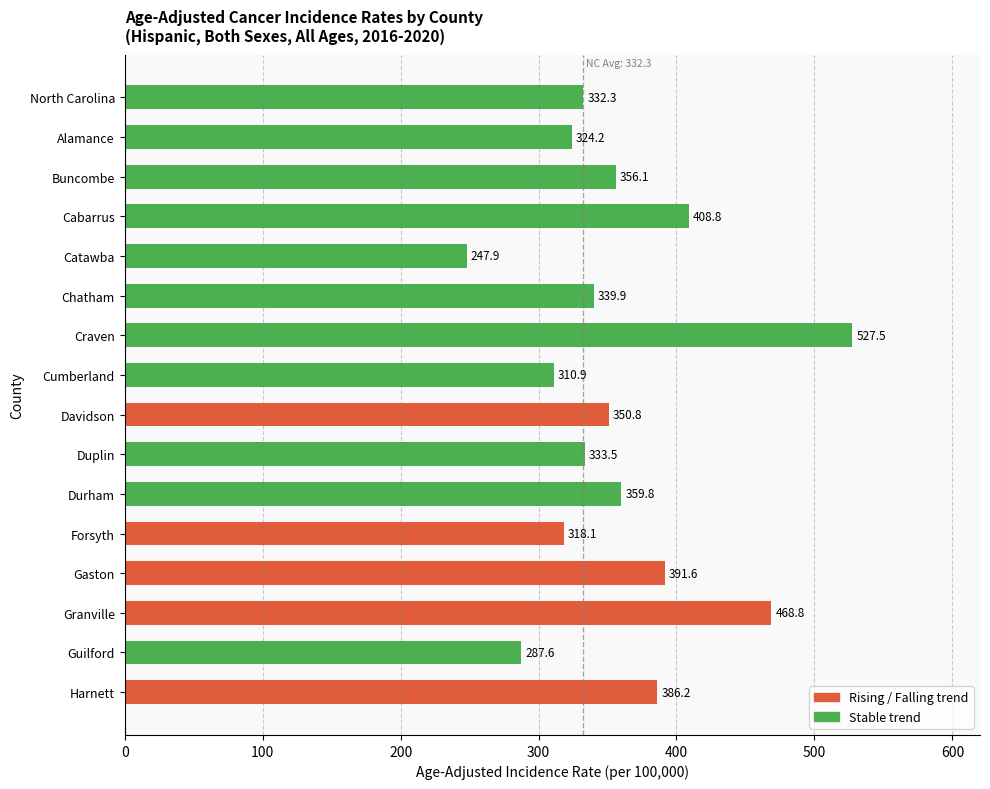

The chart shows a value of 602.4 at Davidson. True or false?

False